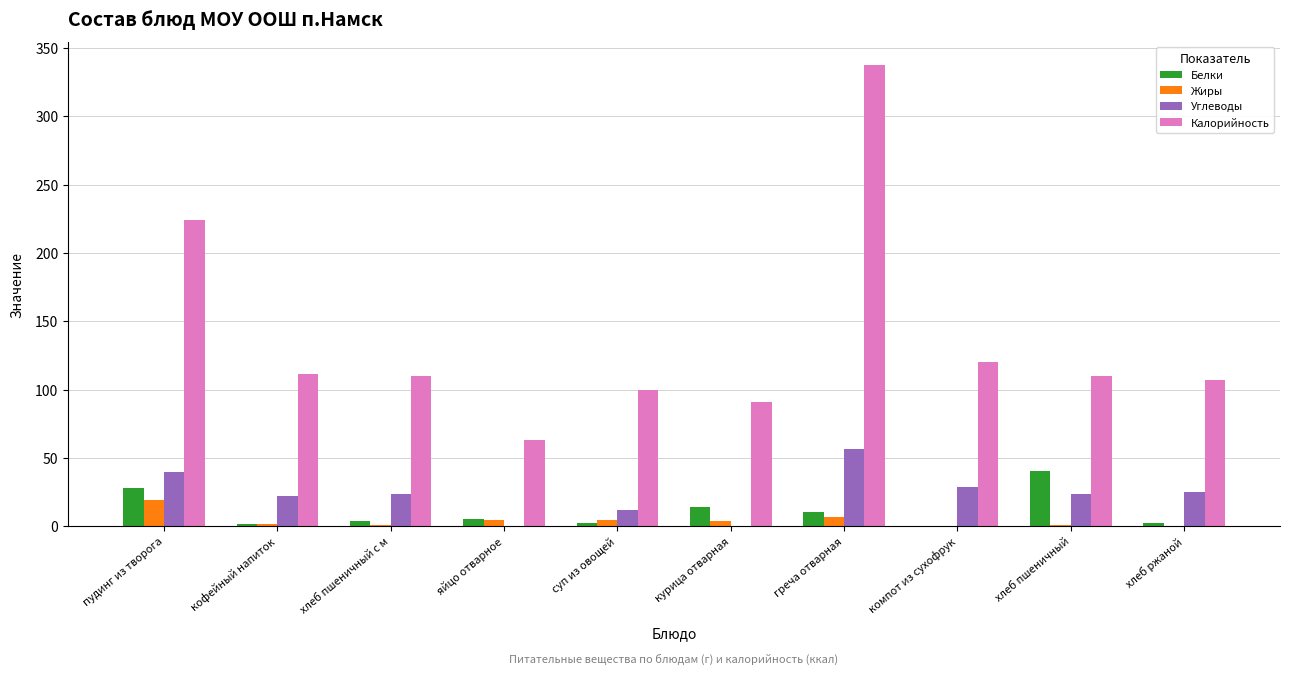

What is the maximum value shown in the chart?

337.5